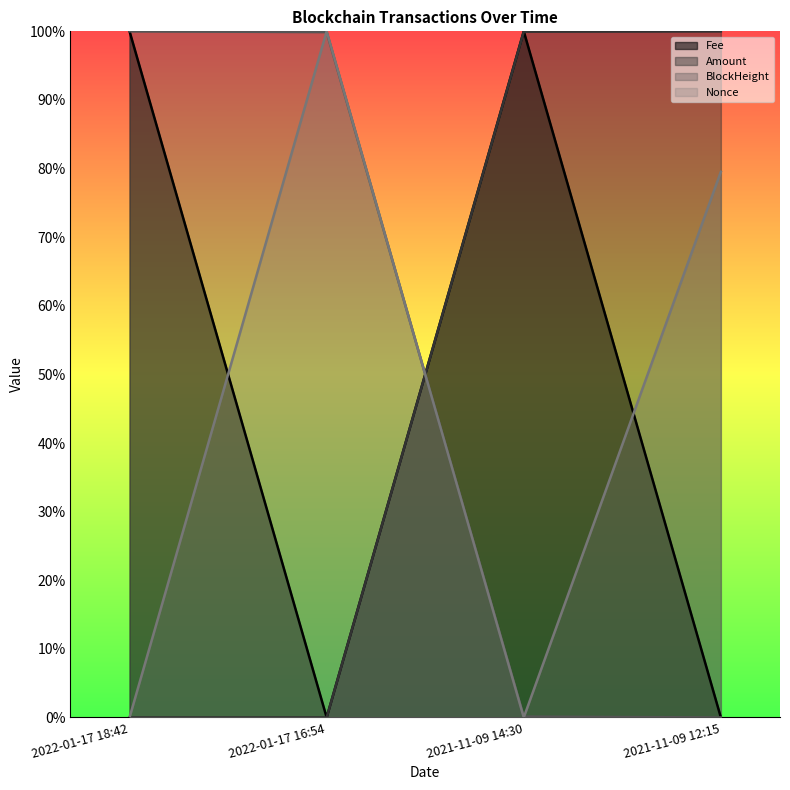

What is the maximum value shown in the chart?

1.0